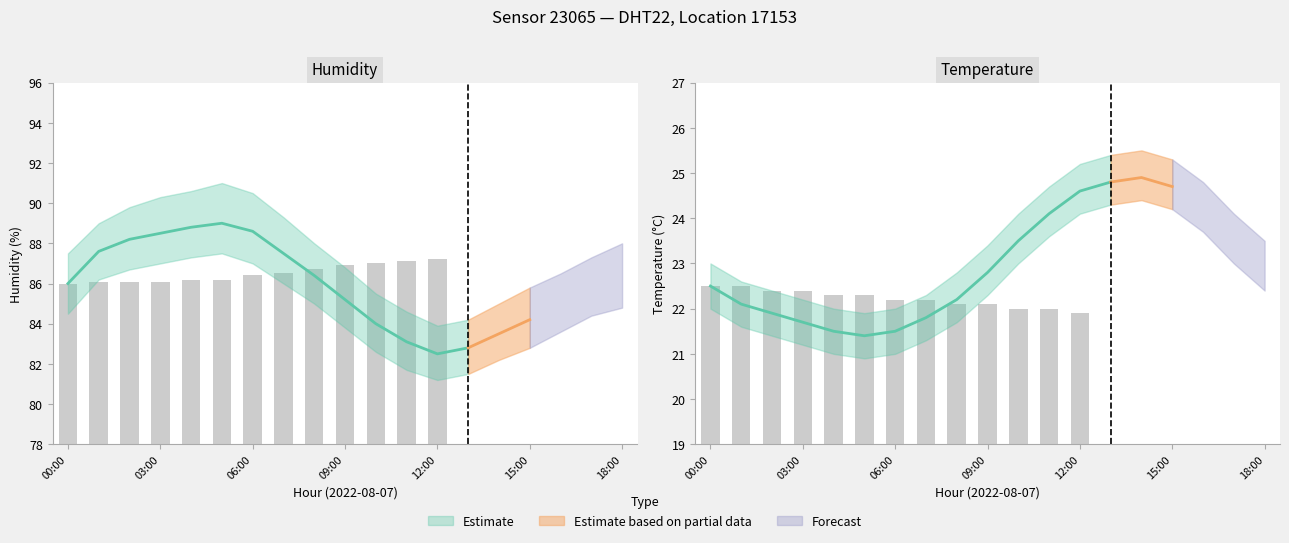

True or false: temperature_lower has a value of 14.4 at 18:00.

False